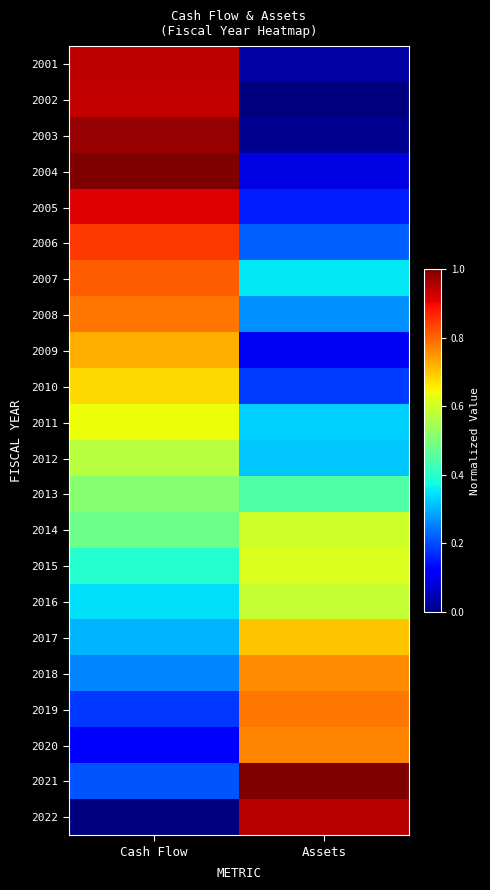

List the series in order of their peak value, lowest first.

2013, 2012, 2016, 2014, 2015, 2011, 2010, 2017, 2009, 2018, 2020, 2019, 2008, 2007, 2006, 2005, 2002, 2001, 2022, 2003, 2004, 2021